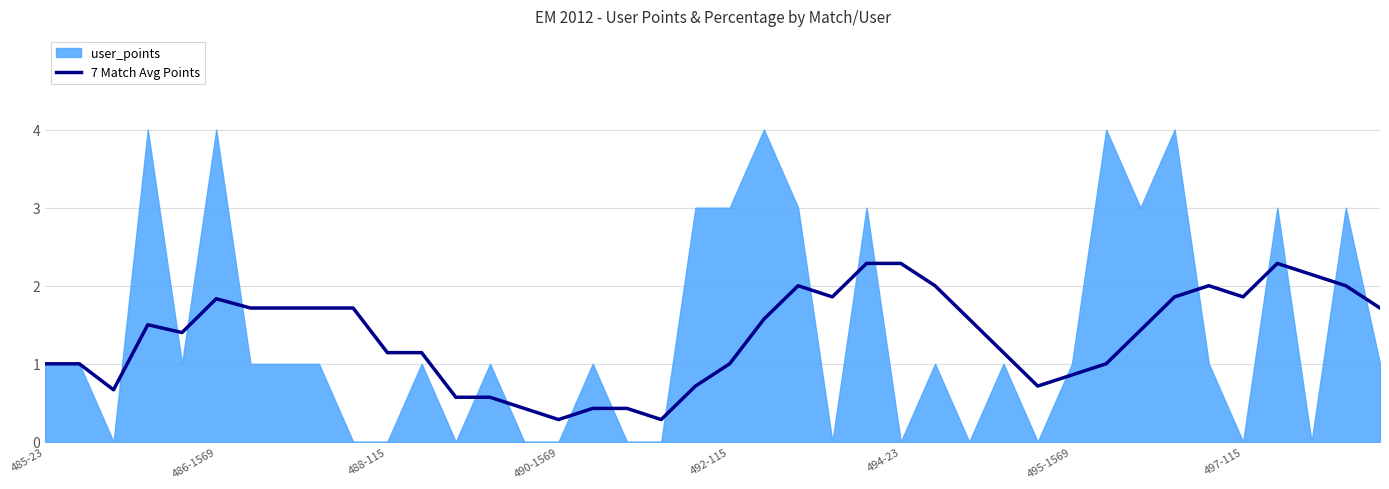

The value of 7 Match Avg Points at 494-23 is 0.5. True or false?

False